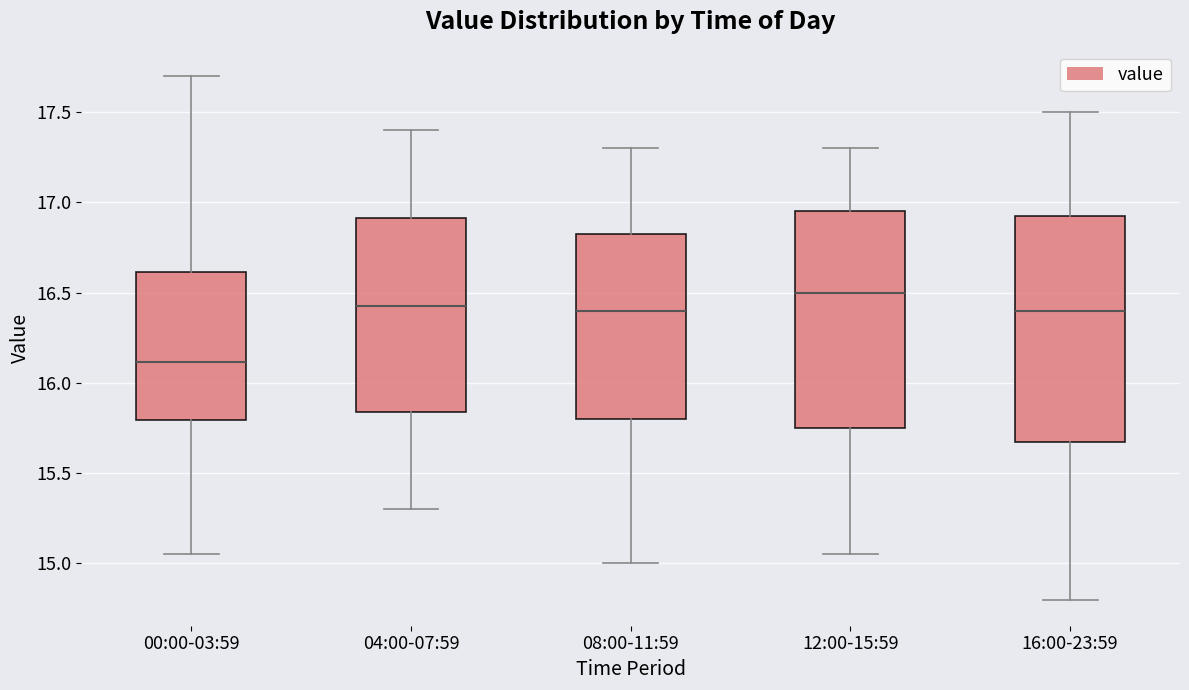

Which box's median line is the highest?

12:00-15:59